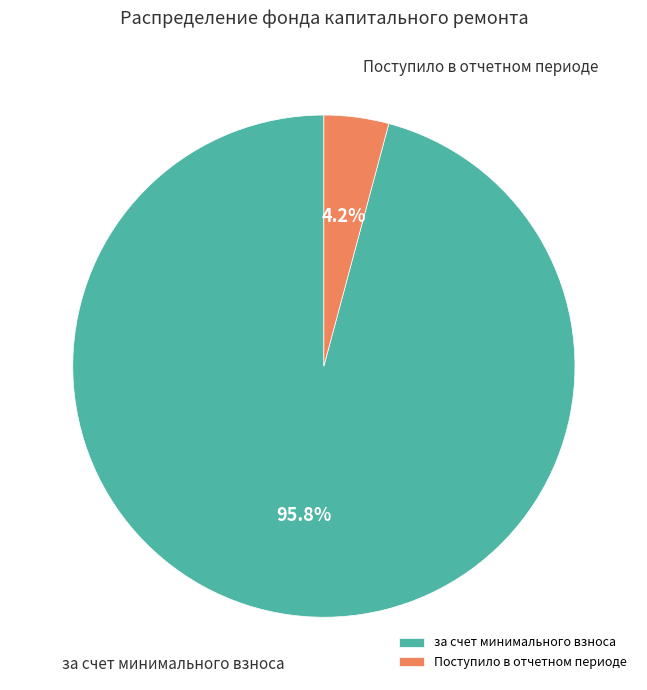

Do за счет минимального взноса and Поступило в отчетном периоде together represent more than half of the pie?

Yes